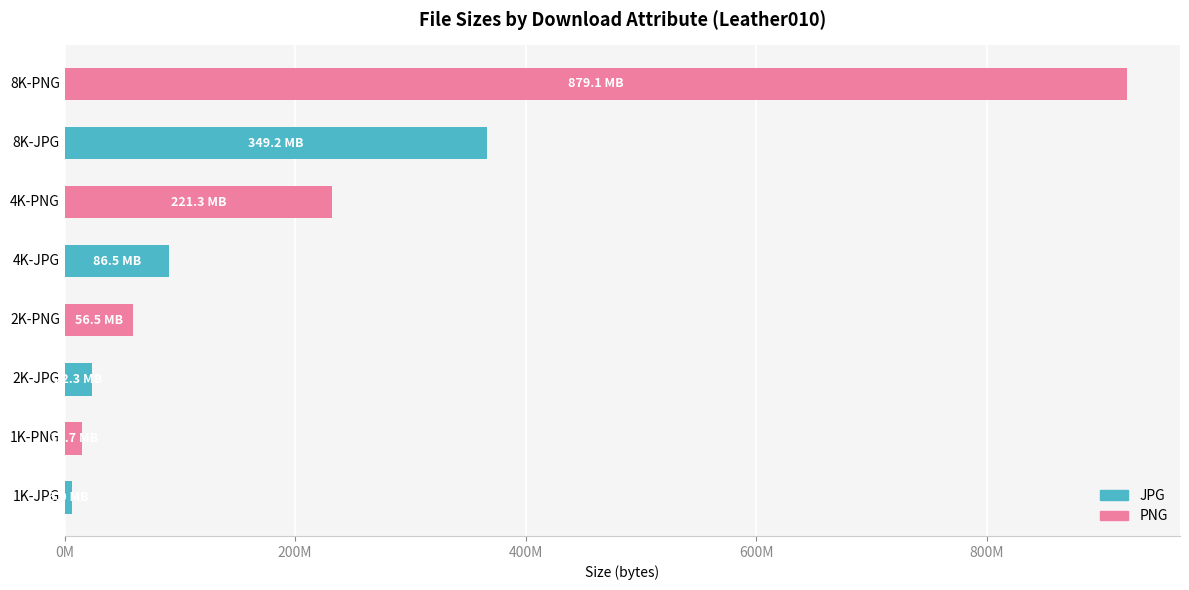

Does the chart contain any negative values?

No